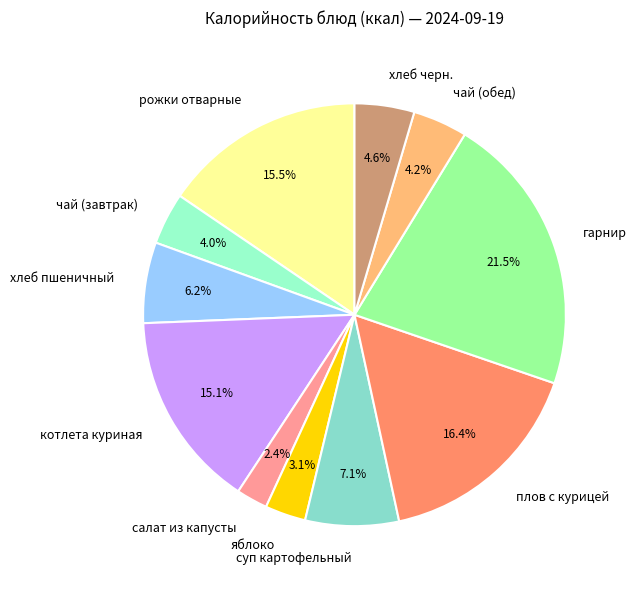

What is the total percentage of рожки отварные and салат из капусты?

17.9%